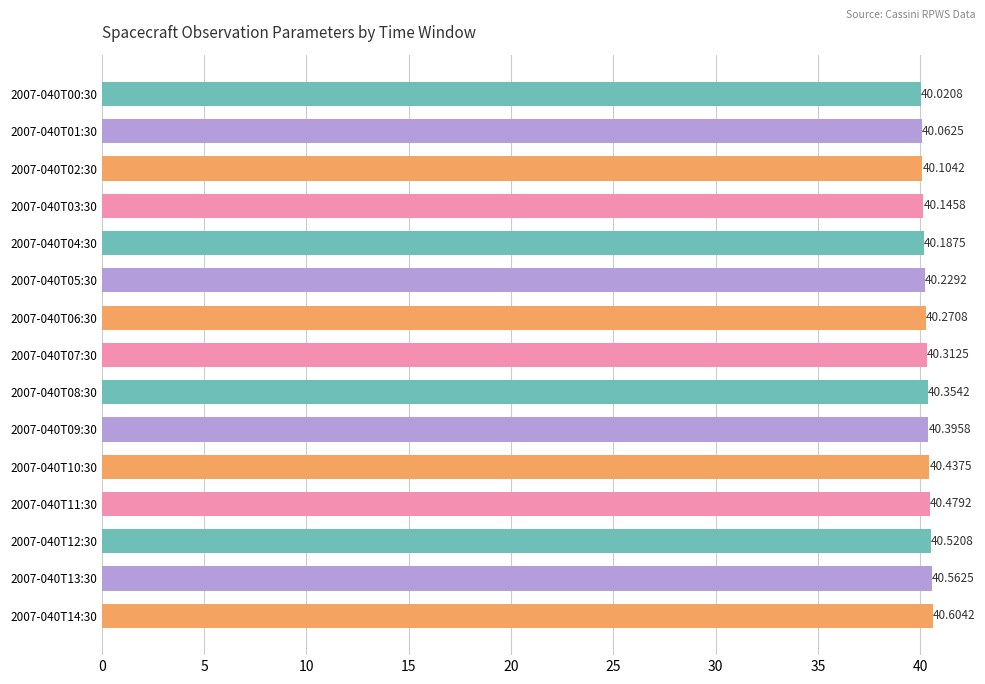

What is the average value?

40.3